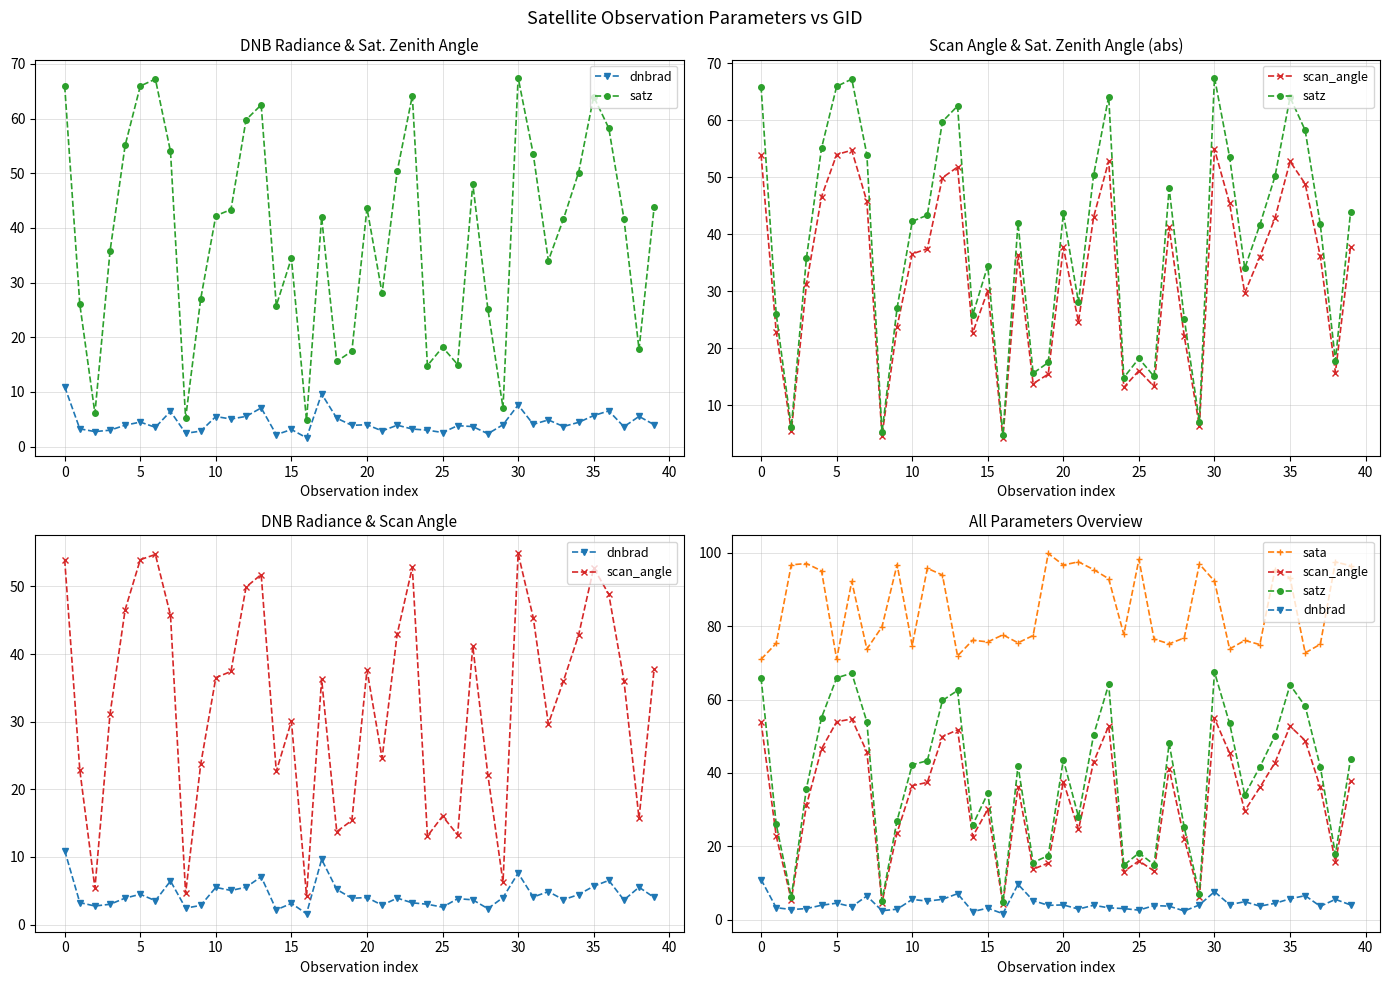

Reading left to right, what are all the values shown in this chart?

dnbrad: 10.9	3.3	2.8	3.0	3.9	4.5	3.5	6.4	2.4	2.8	5.5	5.1	5.5	7.1	2.2	3.1	1.6	9.6	5.2	3.9	4.0	2.9	3.9	3.2	3.0	2.6	3.8	3.7	2.4	4.0	7.6	4.1	4.9	3.7	4.4	5.7	6.5	3.6	5.5	4.0
satz: 65.9	26.0	6.1	35.8	55.1	65.9	67.2	54.0	5.2	27.0	42.2	43.3	59.8	62.5	25.8	34.5	4.8	41.9	15.6	17.5	43.6	28.0	50.3	64.2	14.8	18.2	15.0	48.1	25.1	7.1	67.5	53.5	34.0	41.6	50.1	64.0	58.2	41.7	17.8	43.8
scan_angle: 53.9	22.9	5.4	31.2	46.6	54.0	54.7	45.7	4.6	23.7	36.5	37.4	49.9	51.8	22.7	30.1	4.2	36.3	13.8	15.4	37.7	24.6	43.0	52.8	13.1	16.0	13.3	41.2	22.1	6.3	54.9	45.4	29.7	36.0	42.8	52.8	48.8	36.1	15.7	37.8
sata: 71.0	75.3	96.8	97.1	95.1	71.1	92.2	73.8	79.8	96.8	74.7	95.8	94.0	71.9	76.2	75.7	77.7	75.5	77.5	99.9	96.7	97.6	95.5	93.0	77.8	98.3	76.5	75.2	76.8	97.0	92.3	73.8	76.1	75.0	95.4	93.2	72.8	75.1	97.5	96.5